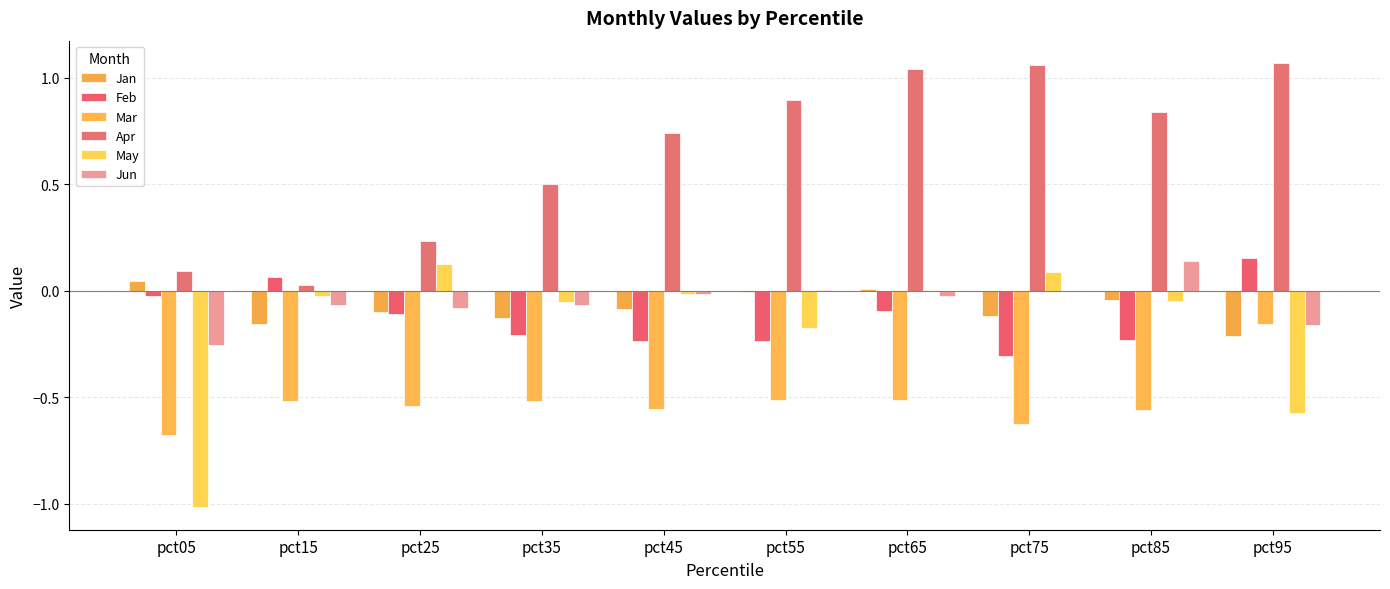

How many data points does each series have?

10